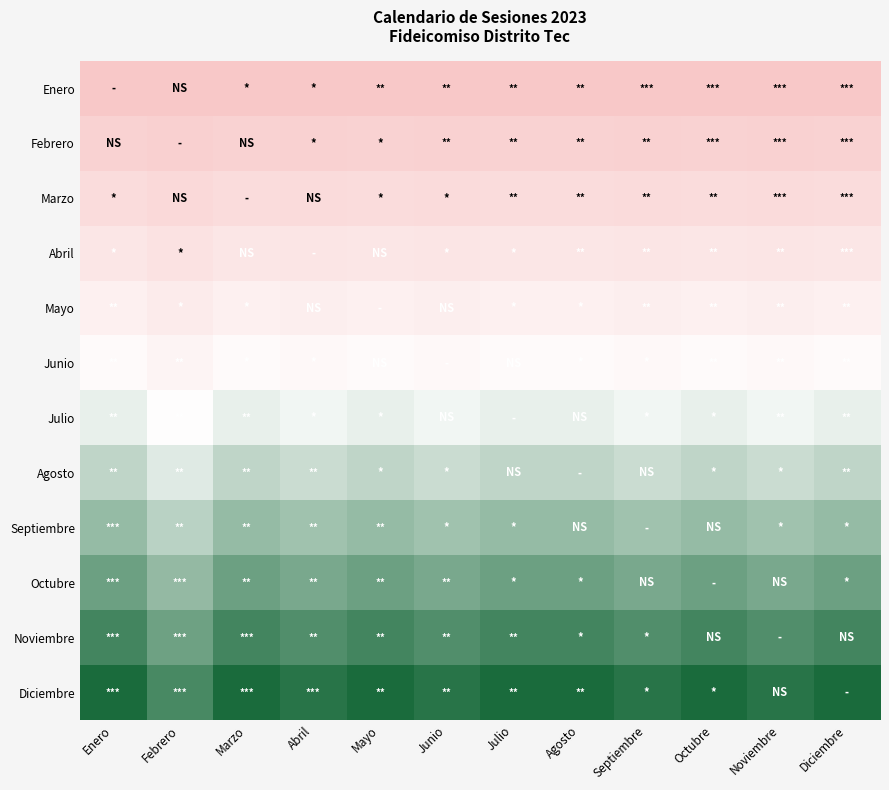

Reading right to left, list all the values displayed in this chart.

Enero: Diciembre=0.0	Noviembre=0.0	Octubre=0.0	Septiembre=0.0	Agosto=0.0	Julio=0.0	Junio=0.0	Mayo=0.0	Abril=0.0	Marzo=0.0	Febrero=0.0	Enero=0.0
Febrero: Diciembre=0.1	Noviembre=0.1	Octubre=0.1	Septiembre=0.1	Agosto=0.1	Julio=0.1	Junio=0.1	Mayo=0.1	Abril=0.1	Marzo=0.1	Febrero=0.1	Enero=0.1
Marzo: Diciembre=0.2	Noviembre=0.2	Octubre=0.2	Septiembre=0.2	Agosto=0.2	Julio=0.2	Junio=0.2	Mayo=0.2	Abril=0.2	Marzo=0.2	Febrero=0.2	Enero=0.2
Abril: Diciembre=0.3	Noviembre=0.3	Octubre=0.3	Septiembre=0.3	Agosto=0.3	Julio=0.3	Junio=0.3	Mayo=0.3	Abril=0.3	Marzo=0.3	Febrero=0.2	Enero=0.3
Mayo: Diciembre=0.4	Noviembre=0.4	Octubre=0.4	Septiembre=0.4	Agosto=0.4	Julio=0.4	Junio=0.4	Mayo=0.4	Abril=0.4	Marzo=0.4	Febrero=0.3	Enero=0.4
Junio: Diciembre=0.5	Noviembre=0.4	Octubre=0.5	Septiembre=0.4	Agosto=0.5	Julio=0.5	Junio=0.4	Mayo=0.5	Abril=0.4	Marzo=0.5	Febrero=0.4	Enero=0.5
Julio: Diciembre=0.5	Noviembre=0.5	Octubre=0.5	Septiembre=0.5	Agosto=0.5	Julio=0.5	Junio=0.5	Mayo=0.5	Abril=0.5	Marzo=0.5	Febrero=0.5	Enero=0.5
Agosto: Diciembre=0.6	Noviembre=0.6	Octubre=0.6	Septiembre=0.6	Agosto=0.6	Julio=0.6	Junio=0.6	Mayo=0.6	Abril=0.6	Marzo=0.6	Febrero=0.6	Enero=0.6
Septiembre: Diciembre=0.7	Noviembre=0.7	Octubre=0.7	Septiembre=0.7	Agosto=0.7	Julio=0.7	Junio=0.7	Mayo=0.7	Abril=0.7	Marzo=0.7	Febrero=0.7	Enero=0.7
Octubre: Diciembre=0.8	Noviembre=0.8	Octubre=0.8	Septiembre=0.8	Agosto=0.8	Julio=0.8	Junio=0.8	Mayo=0.8	Abril=0.8	Marzo=0.8	Febrero=0.7	Enero=0.8
Noviembre: Diciembre=0.9	Noviembre=0.9	Octubre=0.9	Septiembre=0.9	Agosto=0.9	Julio=0.9	Junio=0.9	Mayo=0.9	Abril=0.9	Marzo=0.9	Febrero=0.8	Enero=0.9
Diciembre: Diciembre=1.0	Noviembre=1.0	Octubre=1.0	Septiembre=1.0	Agosto=1.0	Julio=1.0	Junio=1.0	Mayo=1.0	Abril=1.0	Marzo=1.0	Febrero=0.9	Enero=1.0